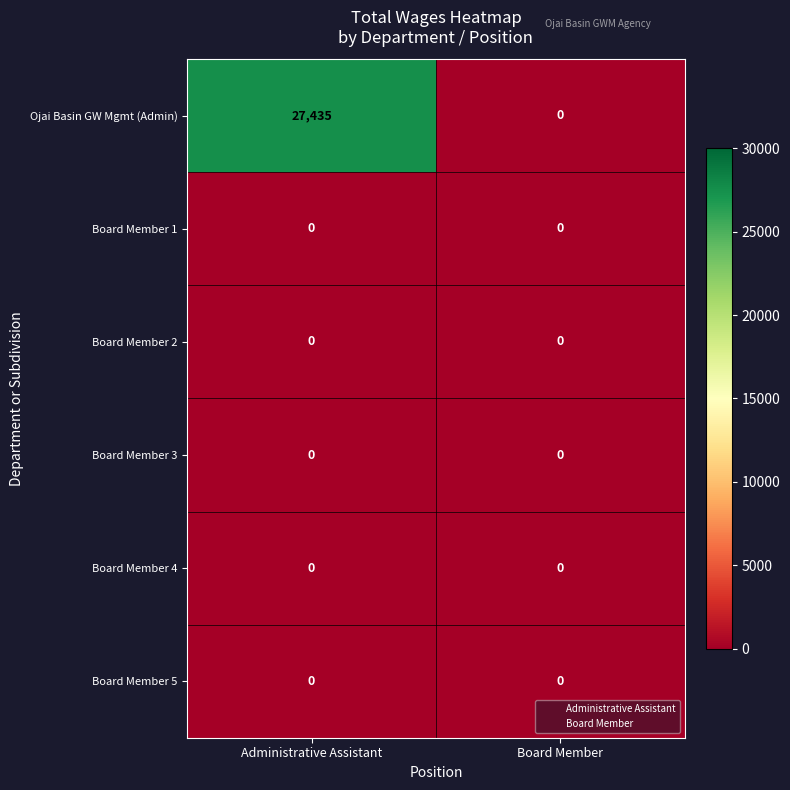

Reading left to right, what are all the values shown in this chart?

Ojai Basin GW Mgmt (Admin): Administrative Assistant=27435	Board Member=0
Board Member 1: Administrative Assistant=0	Board Member=0
Board Member 2: Administrative Assistant=0	Board Member=0
Board Member 3: Administrative Assistant=0	Board Member=0
Board Member 4: Administrative Assistant=0	Board Member=0
Board Member 5: Administrative Assistant=0	Board Member=0